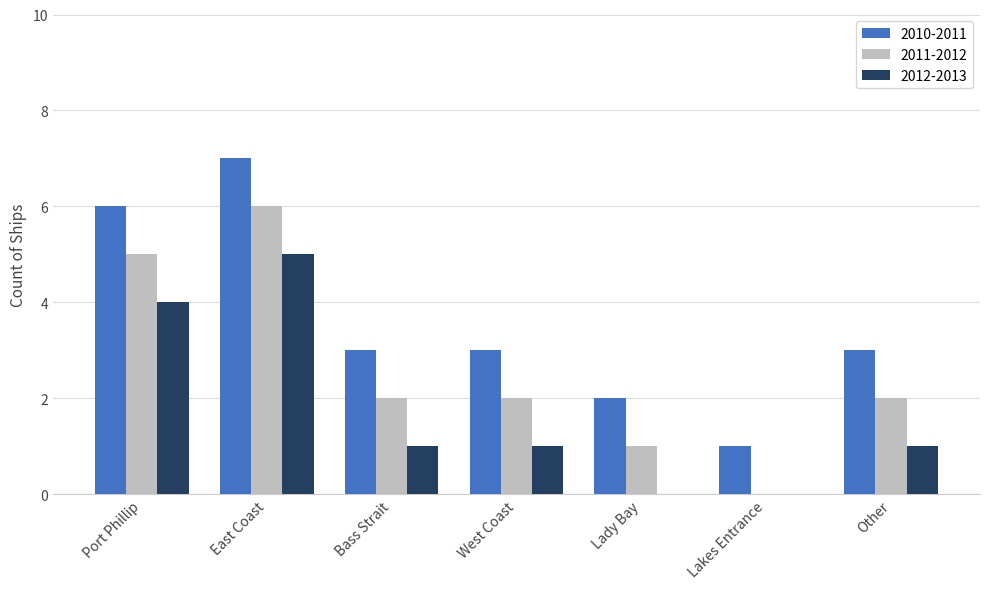

Does the chart contain stacked bars?

No